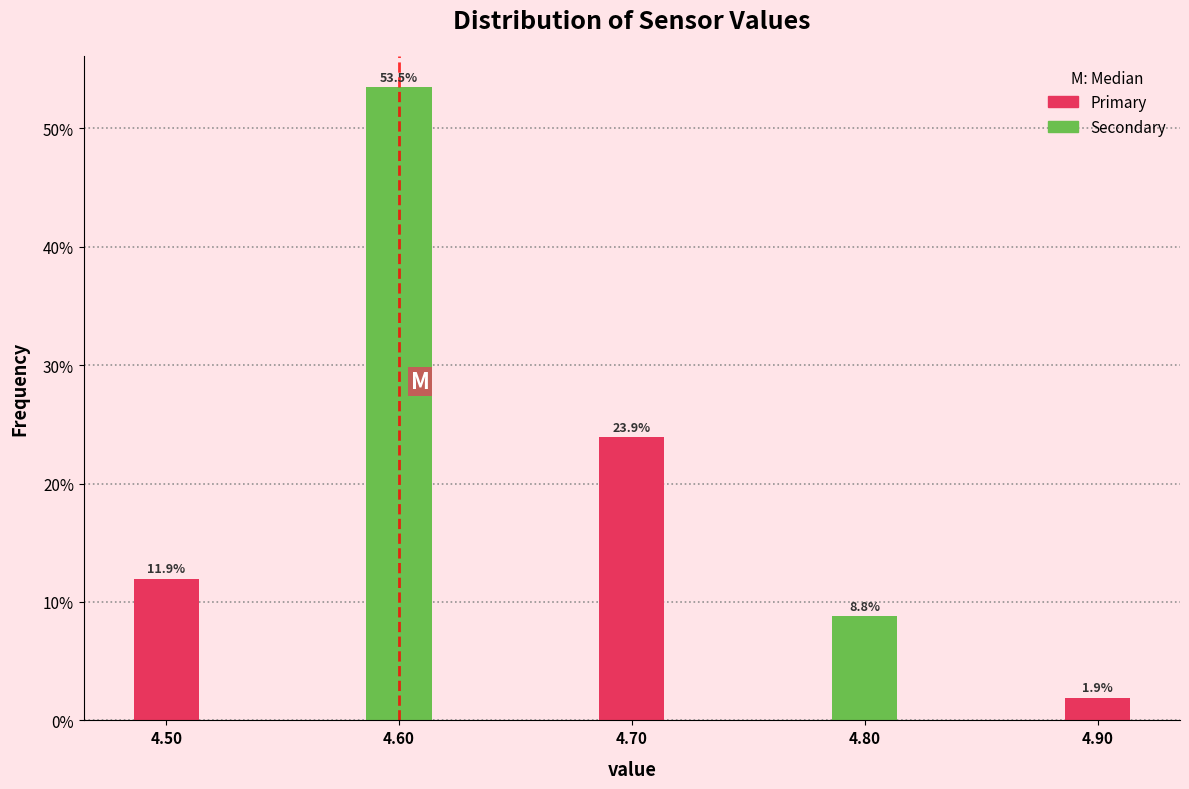

Reading right to left, what are all the values shown in this chart?

4.90=1.9	4.80=8.8	4.70=23.9	4.60=53.5	4.50=11.9